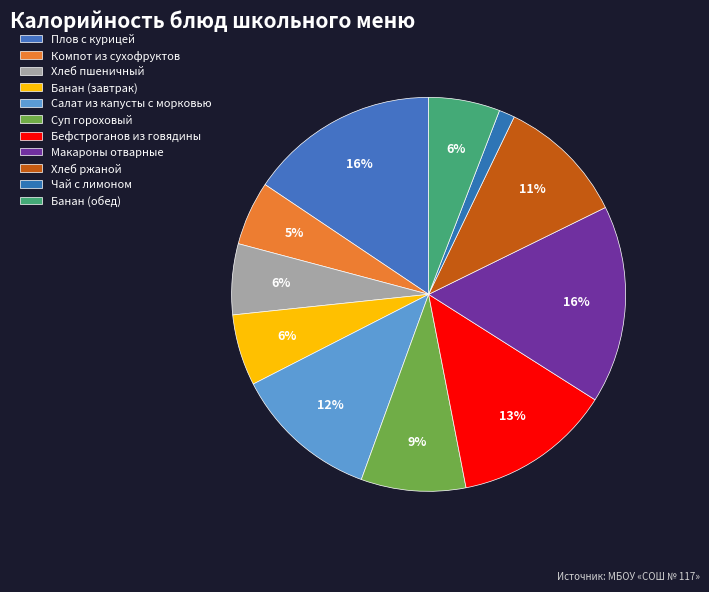

How many slices are in this pie chart?

11